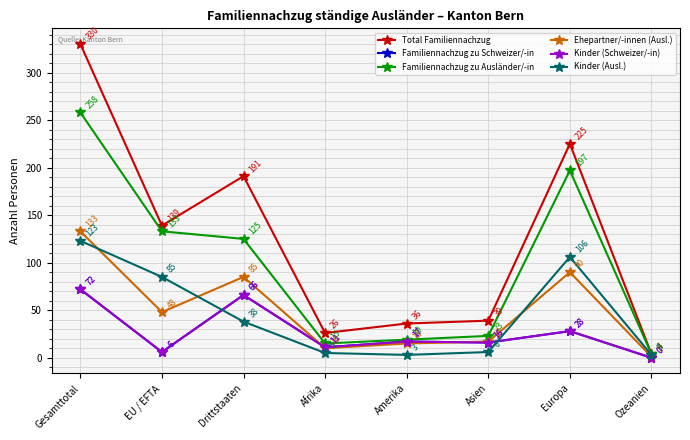

After their last crossing, which series has the higher values: Kinder (Ausl.) or Kinder (Schweizer/-in)?

Kinder (Ausl.)